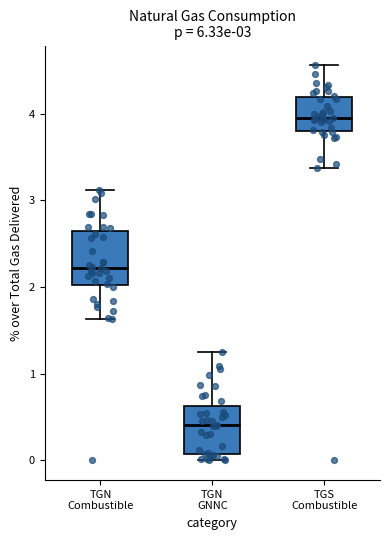

Which box has the highest median line?

TGS Combustible